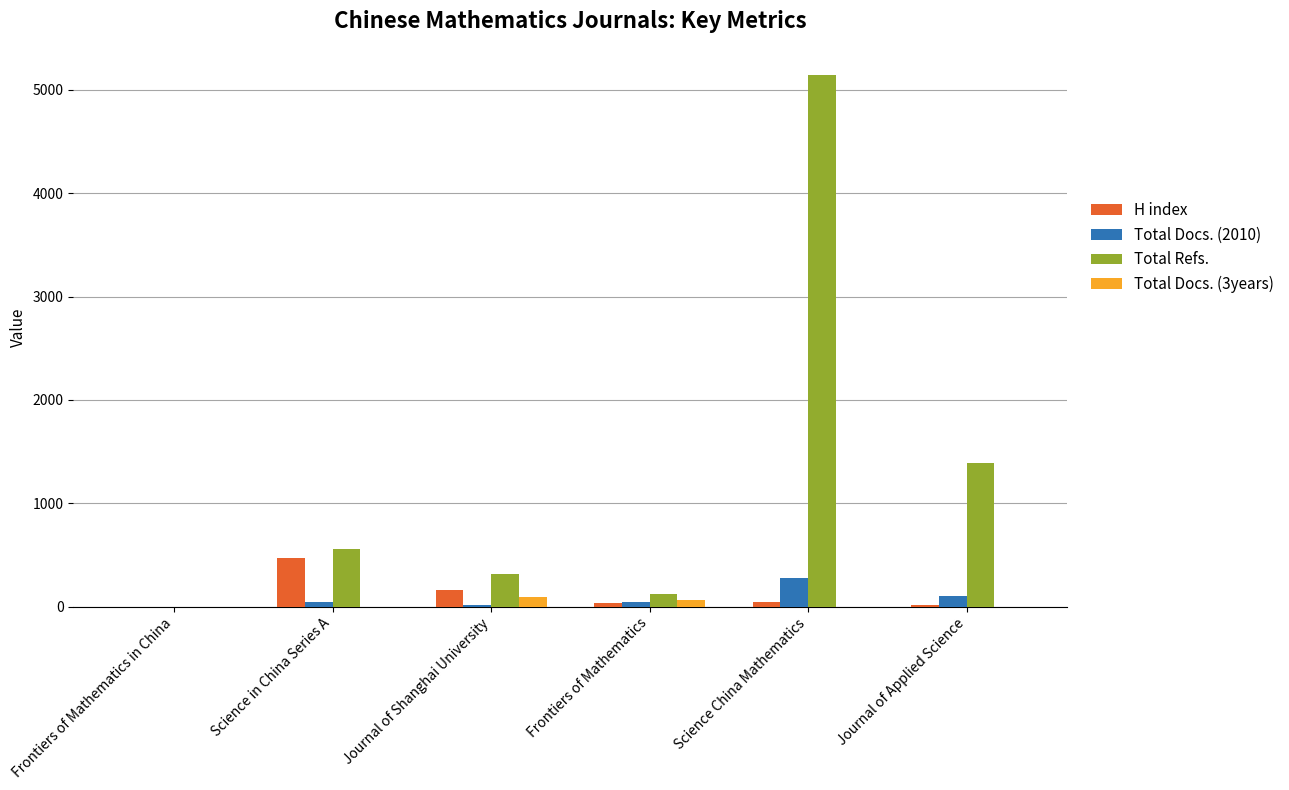

Where is Total Refs. nearest to the value 2570?

Journal of Applied Science